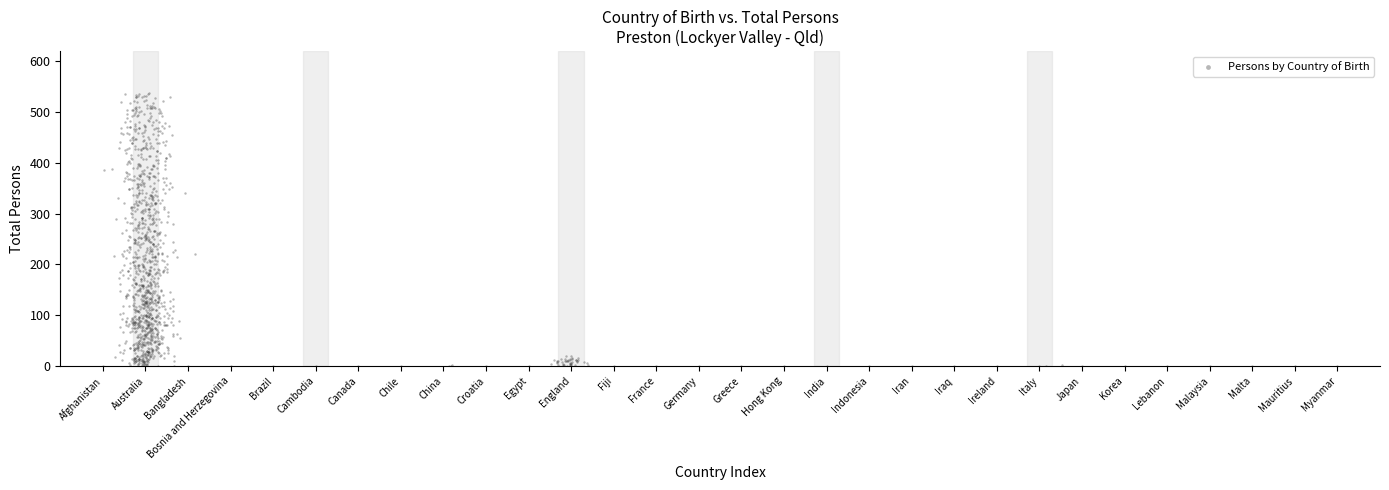

What is the range of X values (max minus min)?

29.0